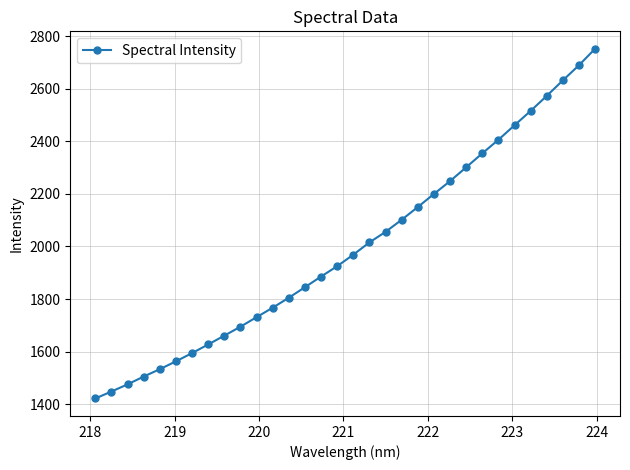

What is the smallest value displayed?

1421.6